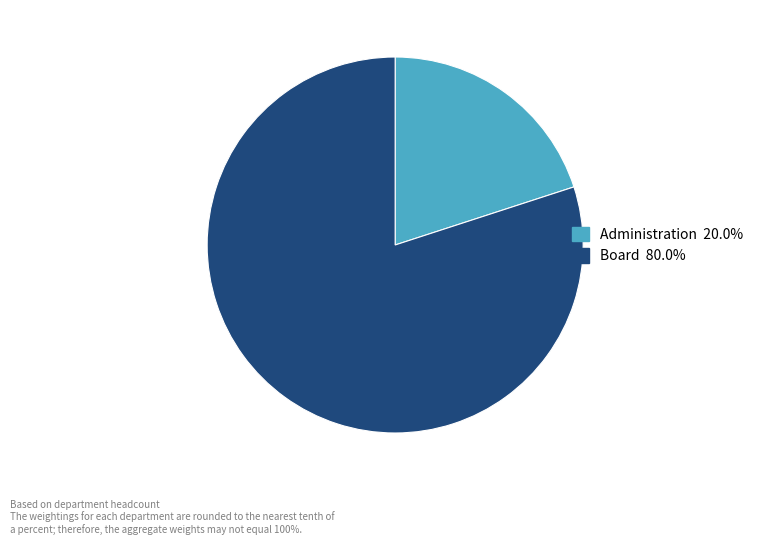

How many segments does this pie chart have?

2